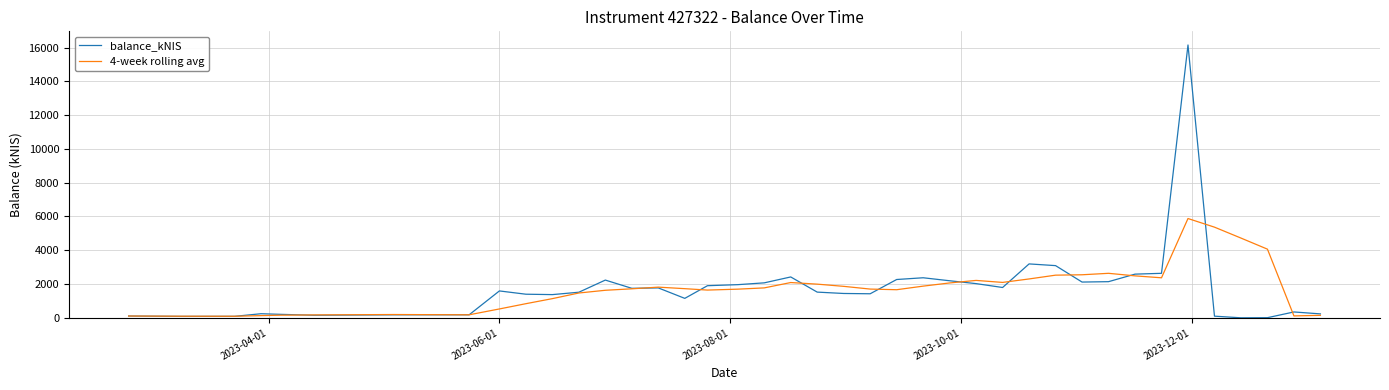

What is the maximum value shown in the chart?

16154.8